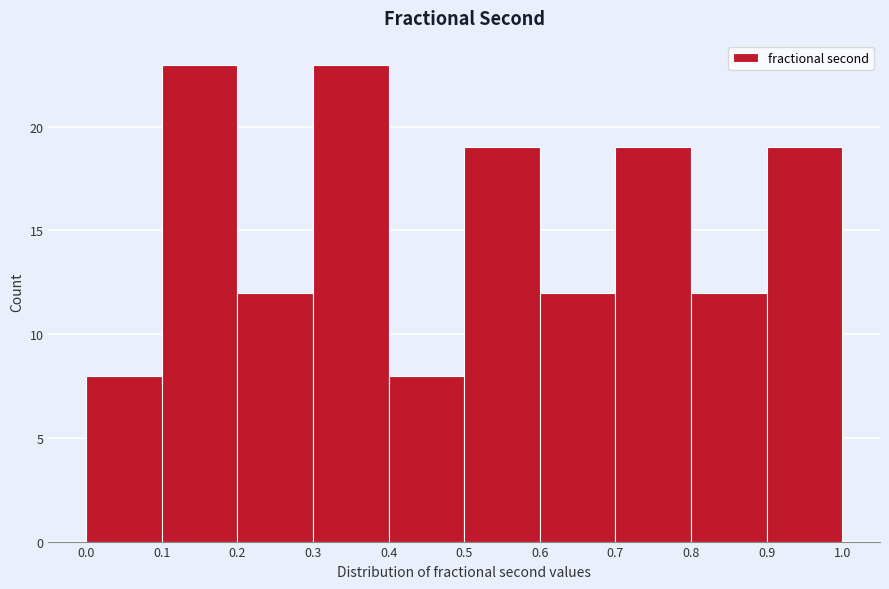

Reading left to right, list every bar in this chart as the range it spans on the x-axis followed by its height. The values are not printed on the chart, so give them approximately, as read against the axis.

0.0 to 0.1: 8
0.1 to 0.2: 23
0.2 to 0.3: 12
0.3 to 0.4: 23
0.4 to 0.5: 8
0.5 to 0.6: 19
0.6 to 0.7: 12
0.7 to 0.8: 19
0.8 to 0.9: 12
0.9 to 1.0: 19